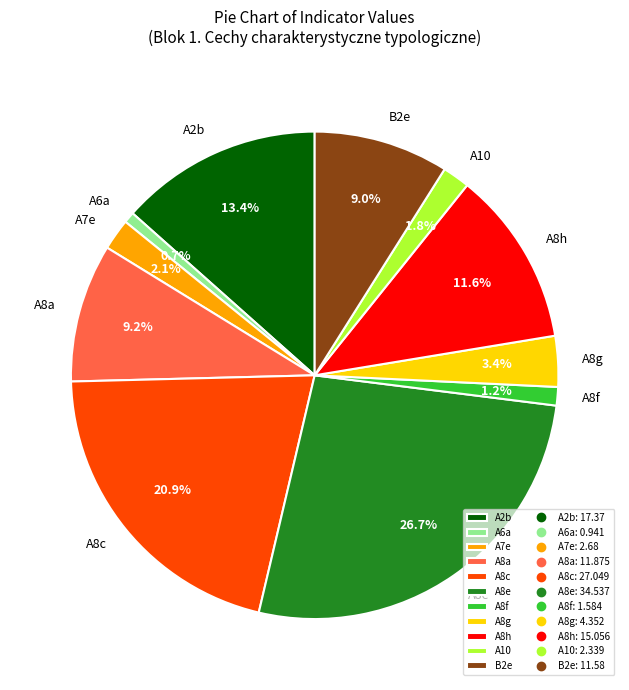

Count the number of slices in the pie.

11